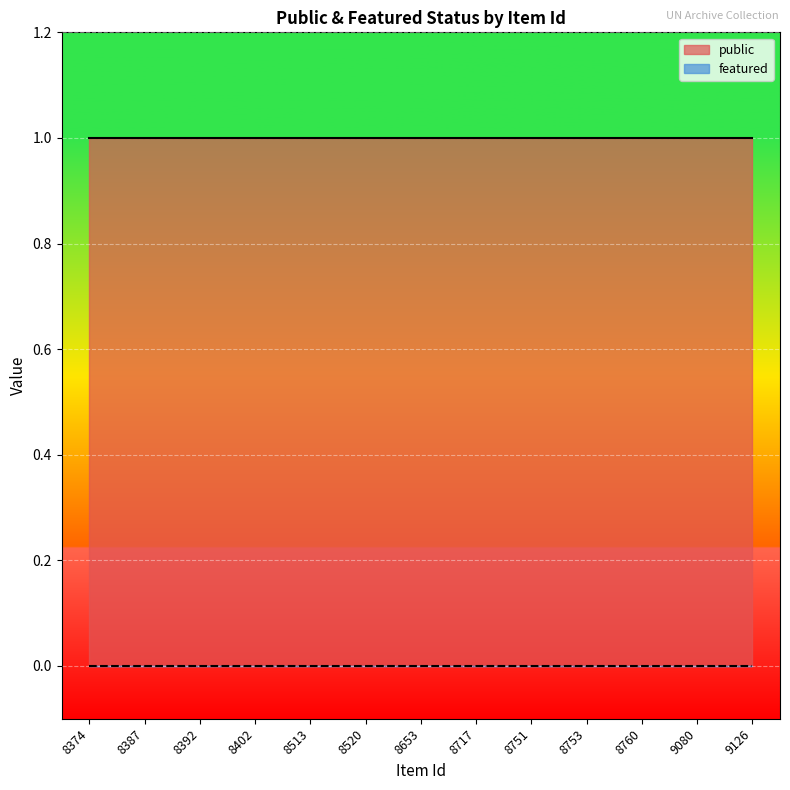

Rank the series by their average value, from highest to lowest.

public, featured